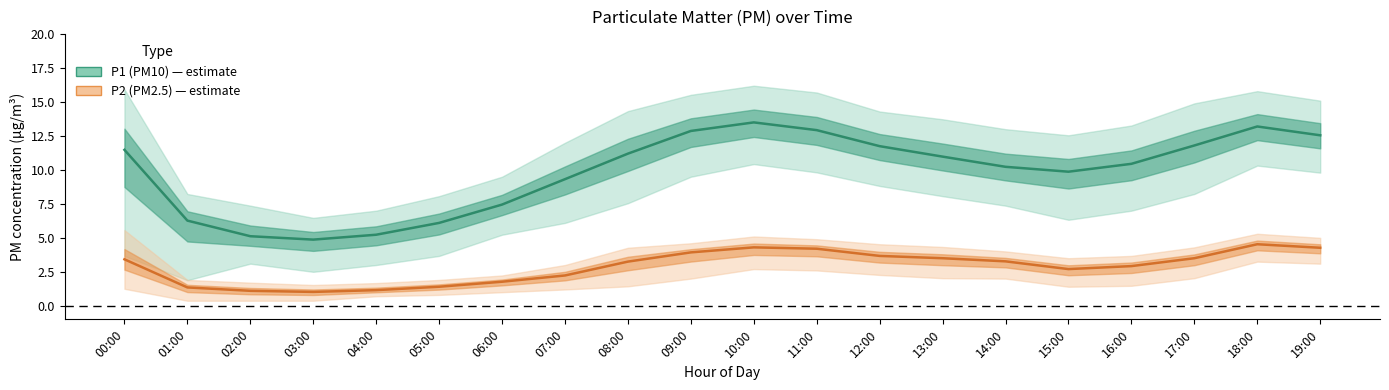

Which series has the widest spread of values?

P1 (PM10)